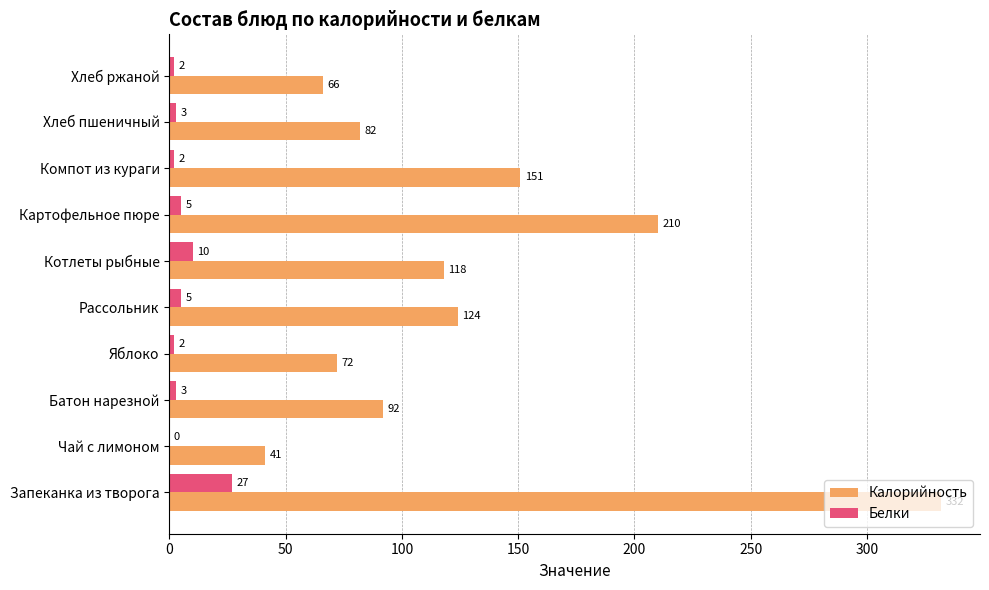

Between Батон нарезной and Яблоко, which series saw the biggest shift?

Калорийность